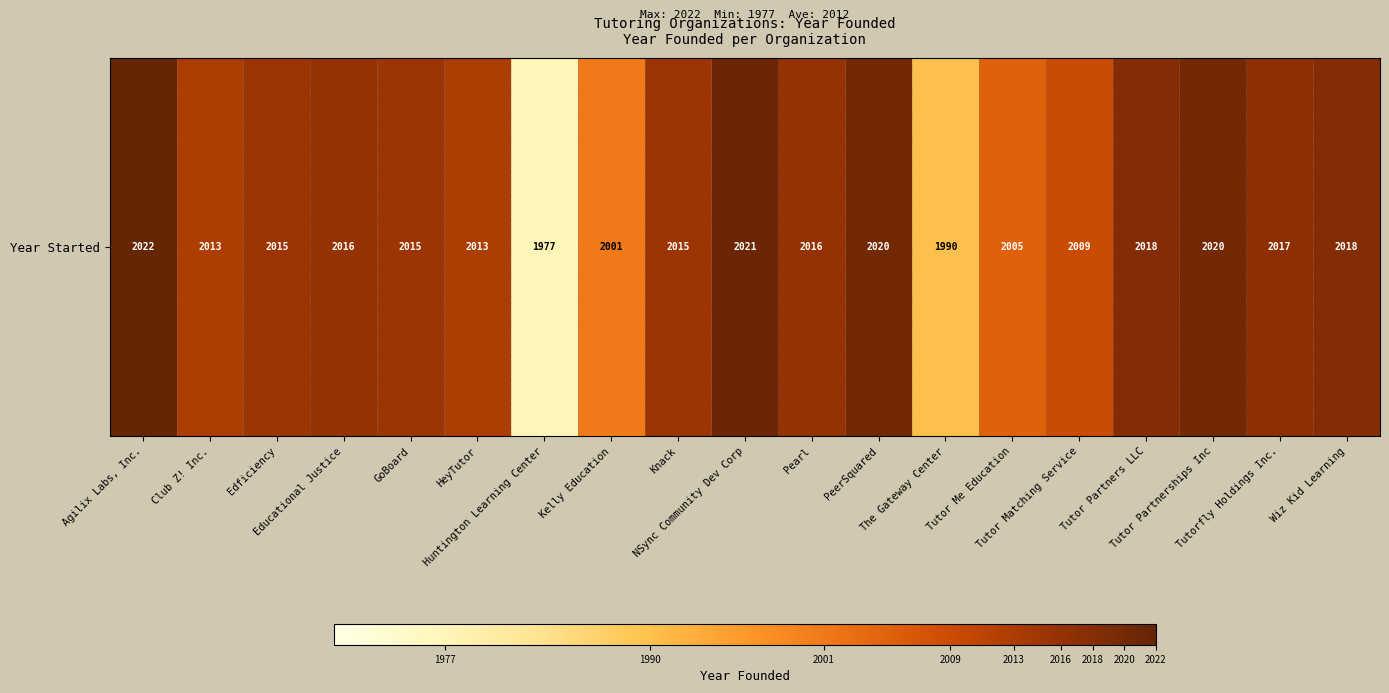

Is it true that the value at NSync Community Dev Corp is 2021?

True